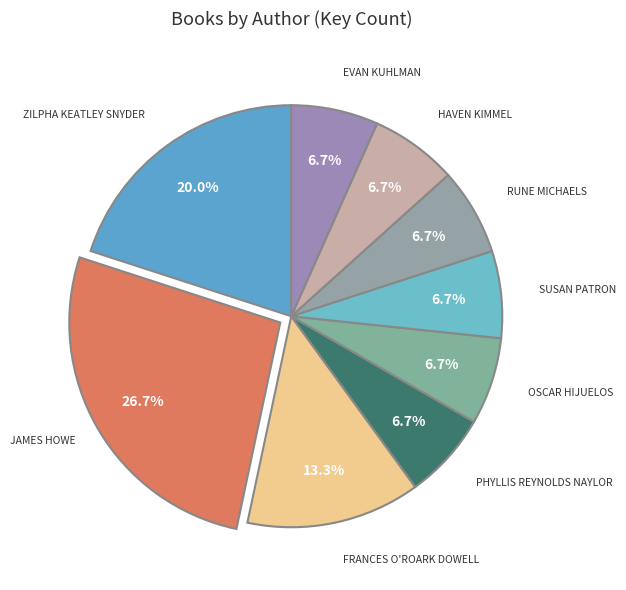

Which slice is the largest?

James Howe